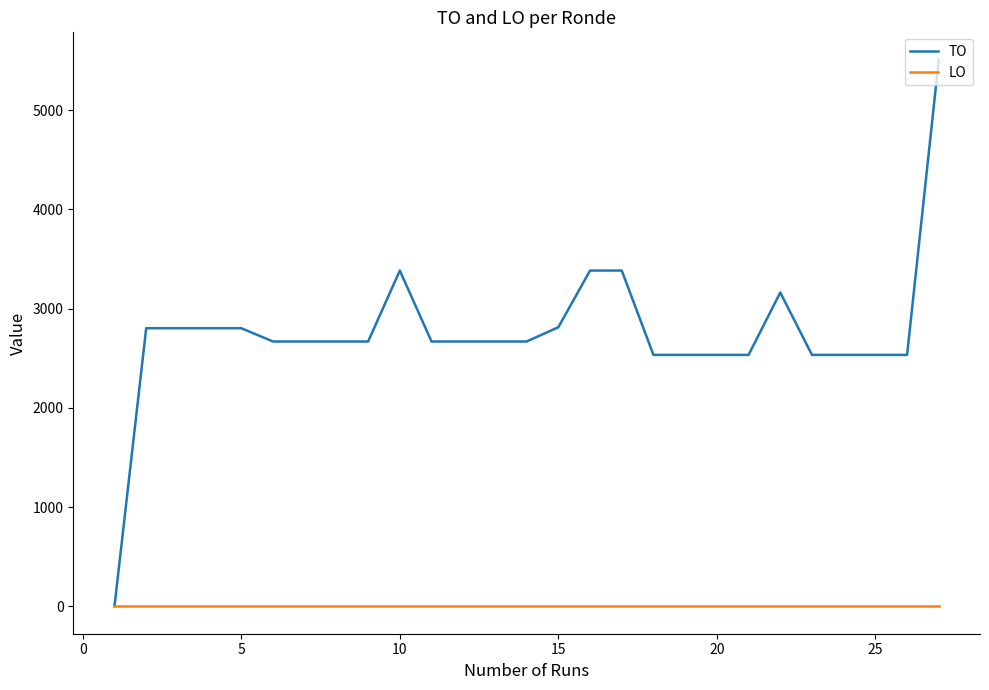

What are all the series names shown in the legend?

TO, LO